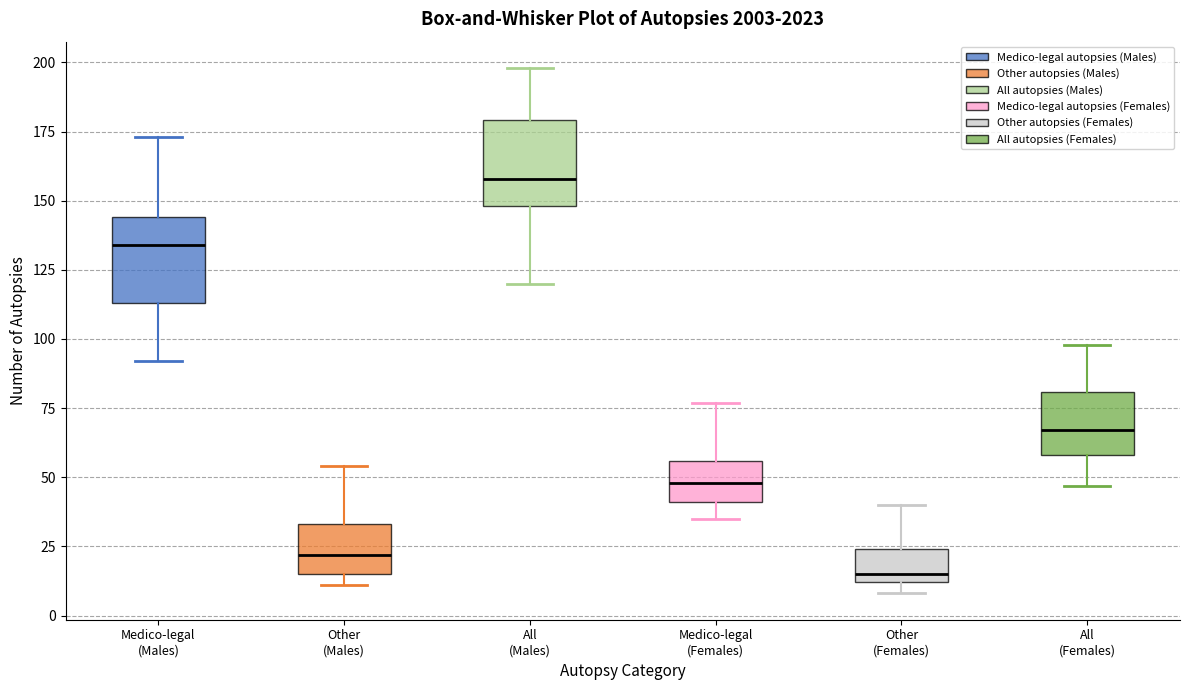

Where does the upper whisker of the box for Medico-legal (Males) end on the y-axis? The values are not printed on the chart, so give them approximately, as read against the axis.

175